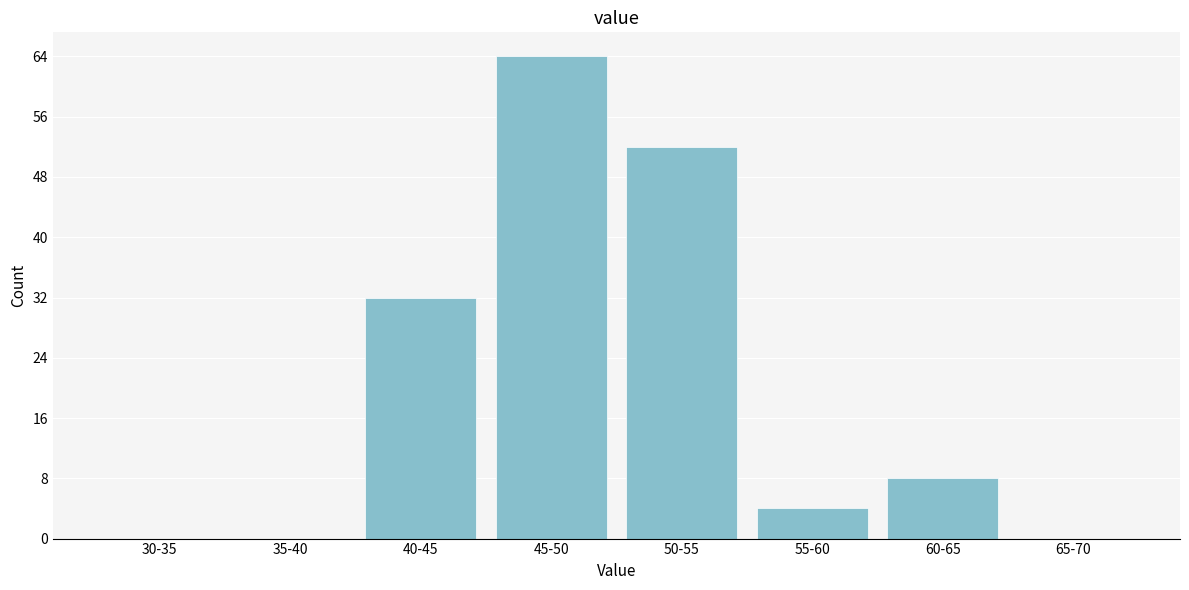

Reading left to right, what are all the values shown in this chart?

30-35=0	35-40=0	40-45=32	45-50=64	50-55=52	55-60=4	60-65=8	65-70=0